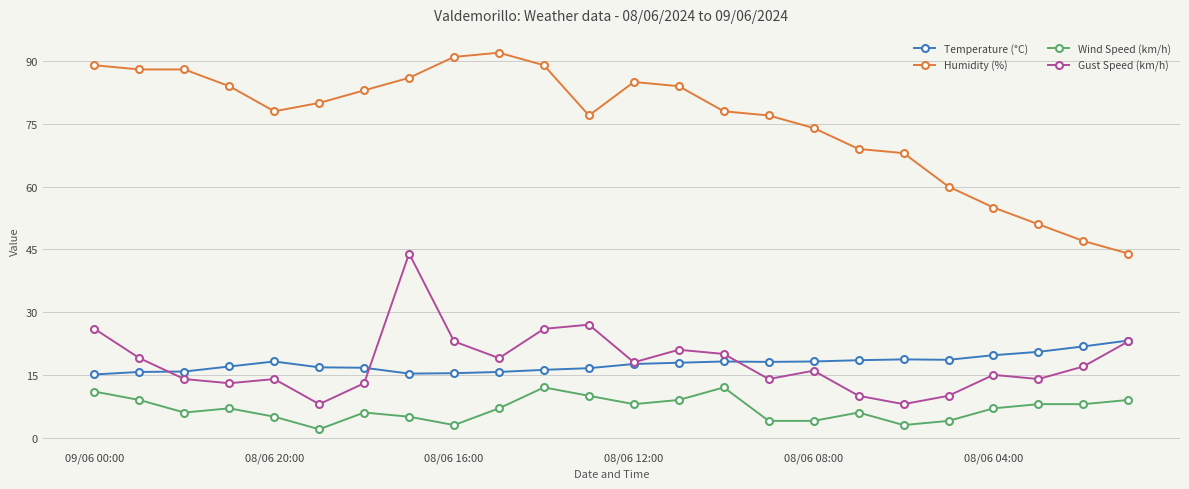

What is the value of the Temperature (°C) point at the 24th from the left?

23.2